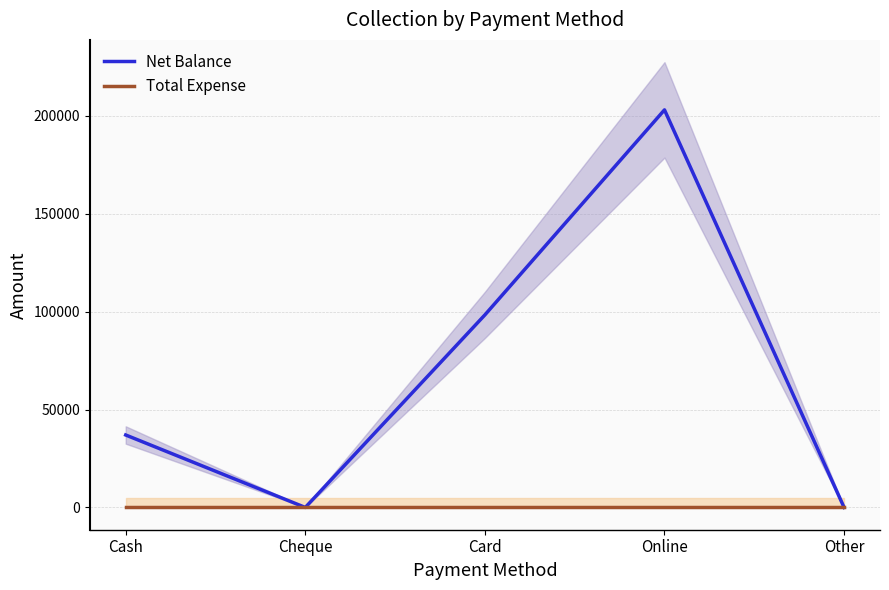

List the series in order of their peak value, highest first.

Net Balance, Total Expense